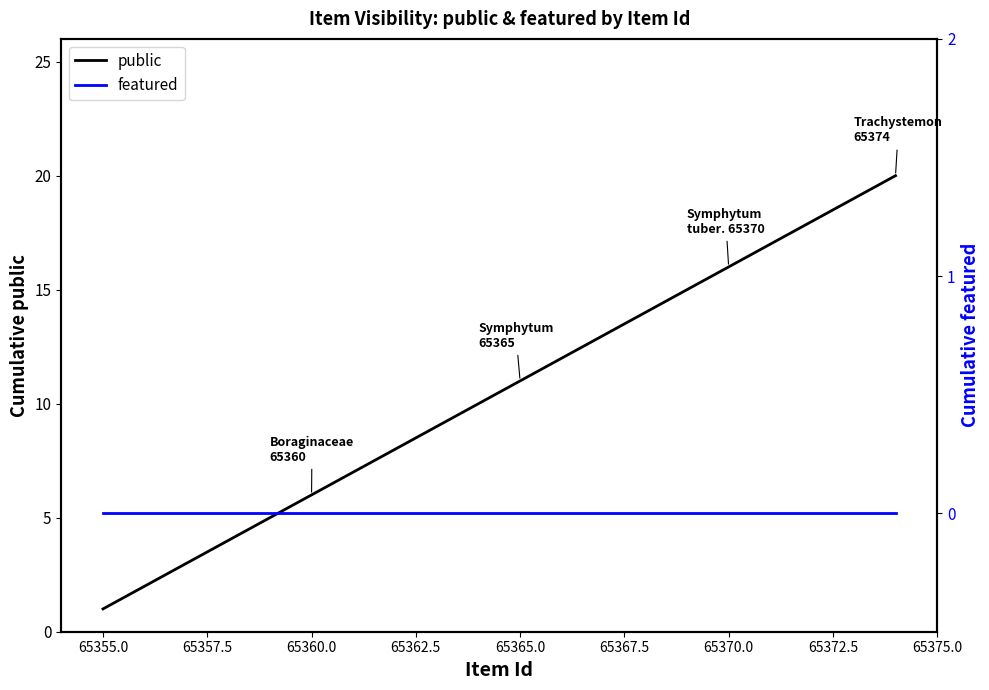

What is the average value of the public series?

10